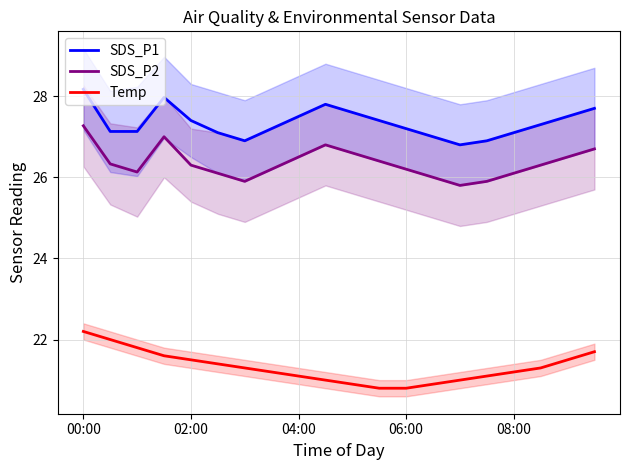

What is the lowest value of the SDS_P1 series?

26.8